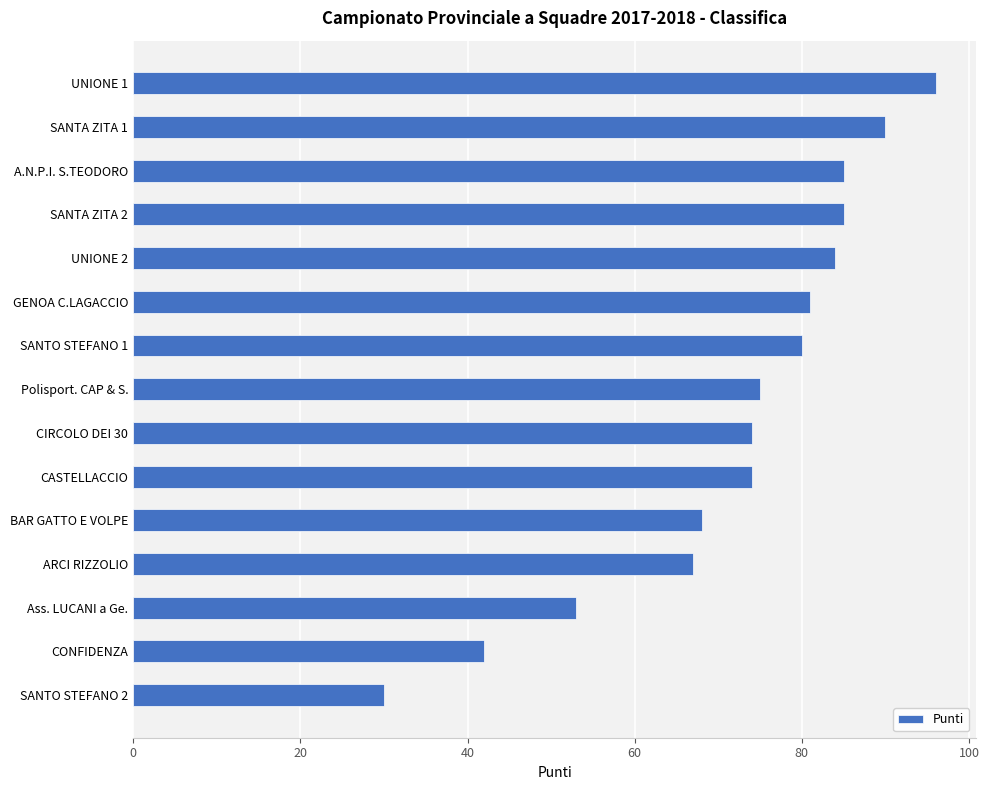

What position from the bottom is A.N.P.I. S.TEODORO?

13